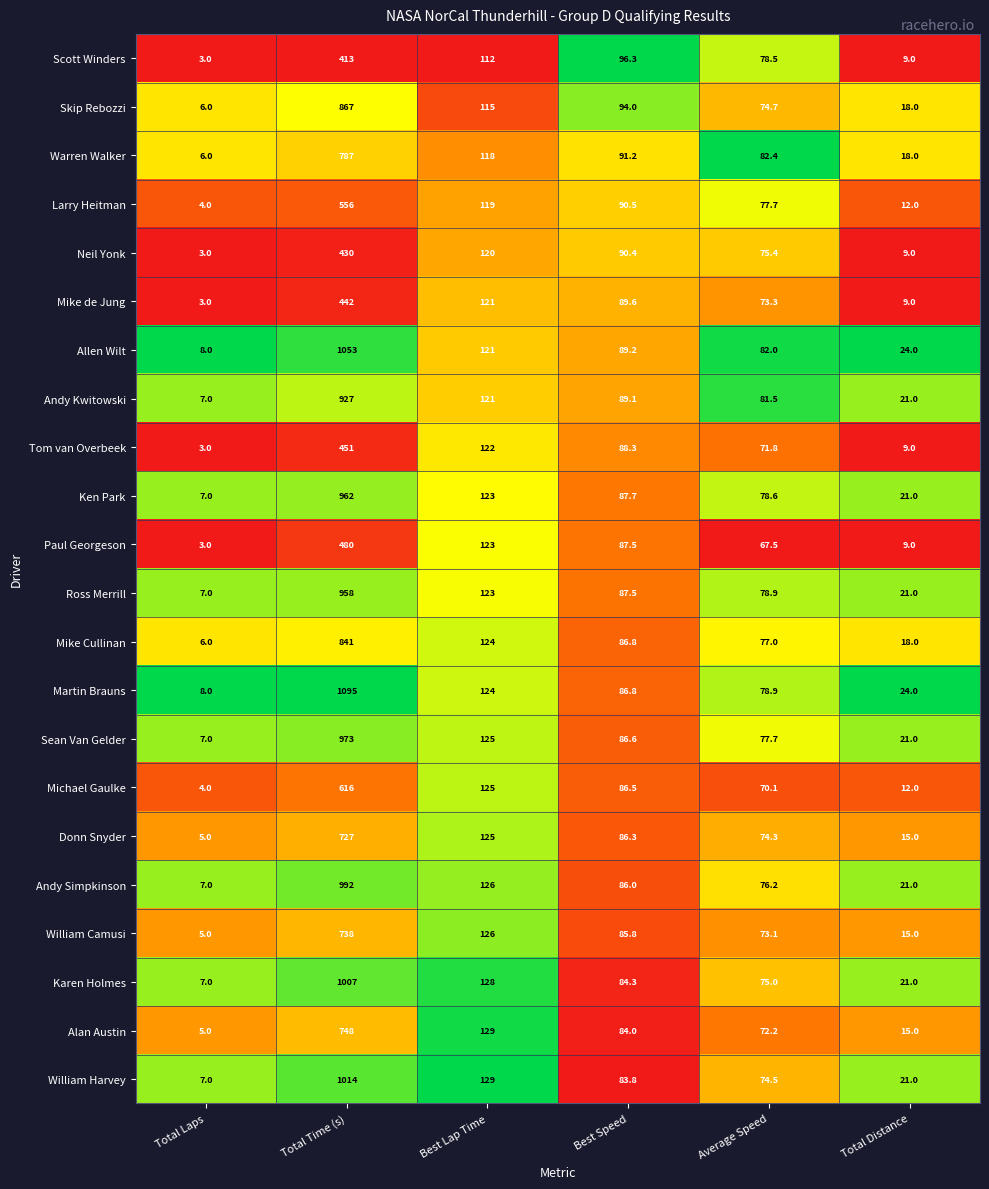

Rank the categories by Mike Cullinan value from highest to lowest.

Total Time (s), Best Lap Time, Best Speed, Average Speed, Total Distance, Total Laps